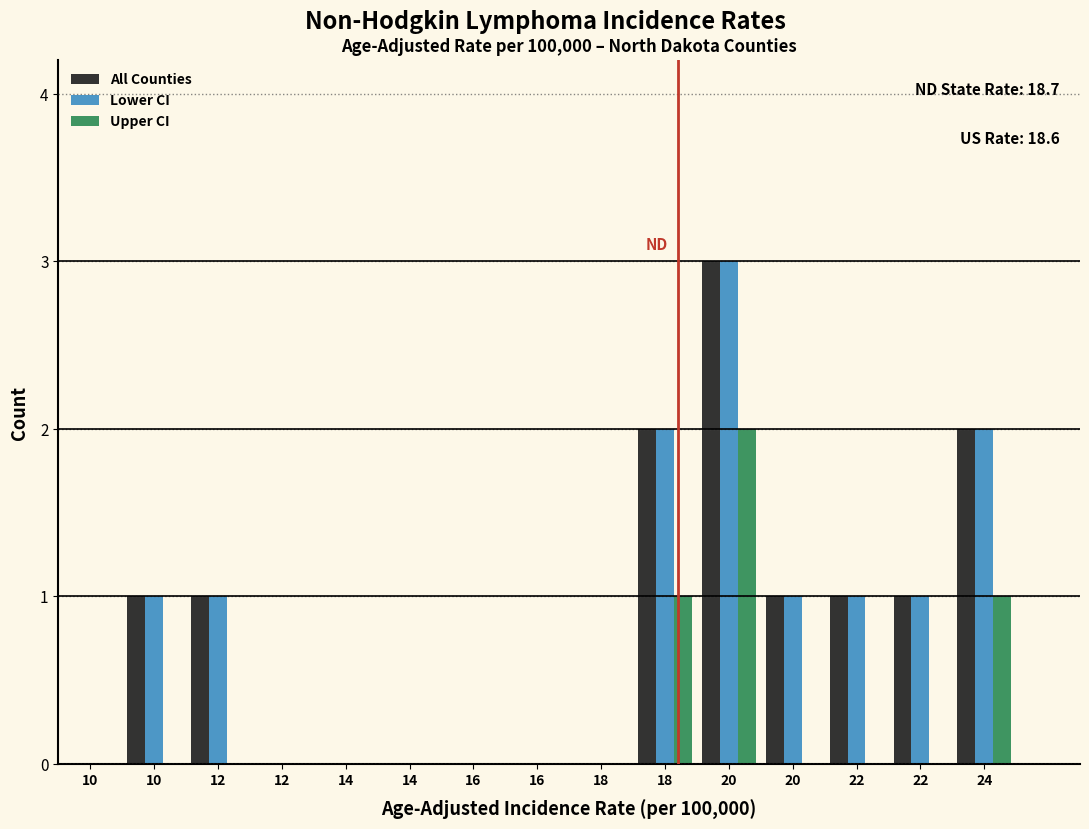

Count the number of data series in this chart.

3